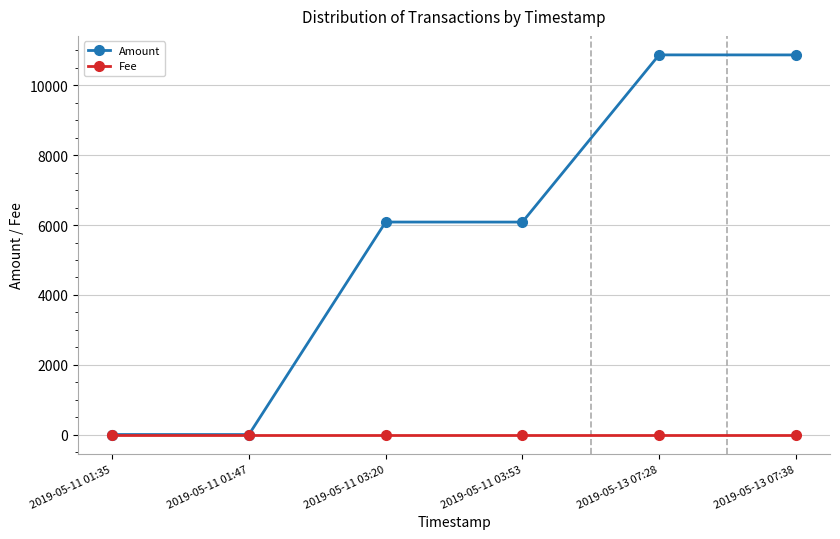

What is the sum of the Fee values at 2019-05-11 01:47 and 2019-05-11 03:53?

2.0